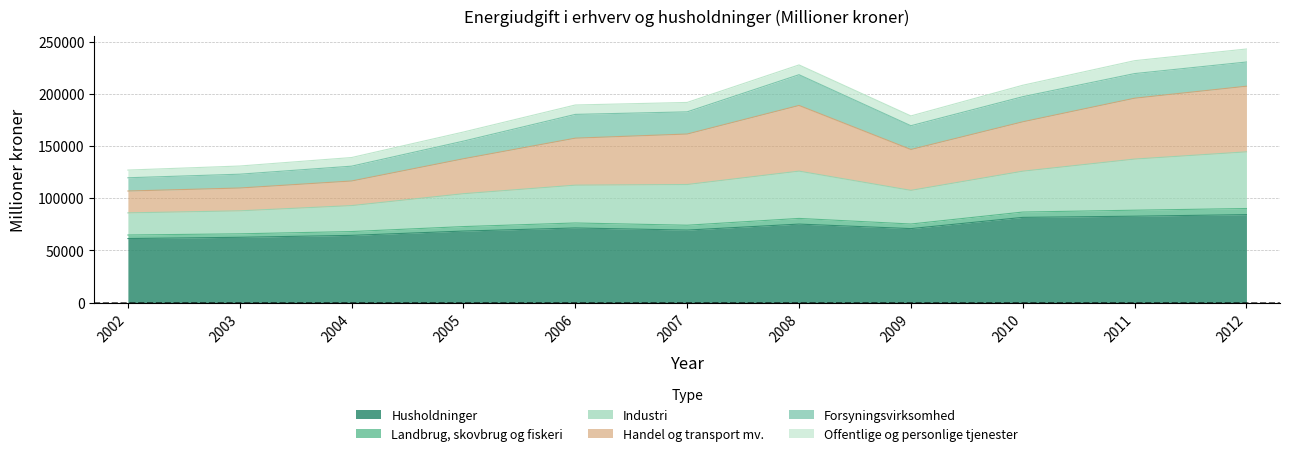

What is the highest value of the Husholdninger series?

84279